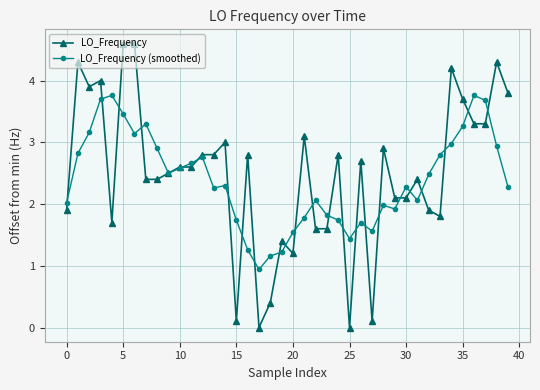

Which series ends up on top after the final intersection of LO_Frequency and LO_Frequency (smoothed)?

LO_Frequency